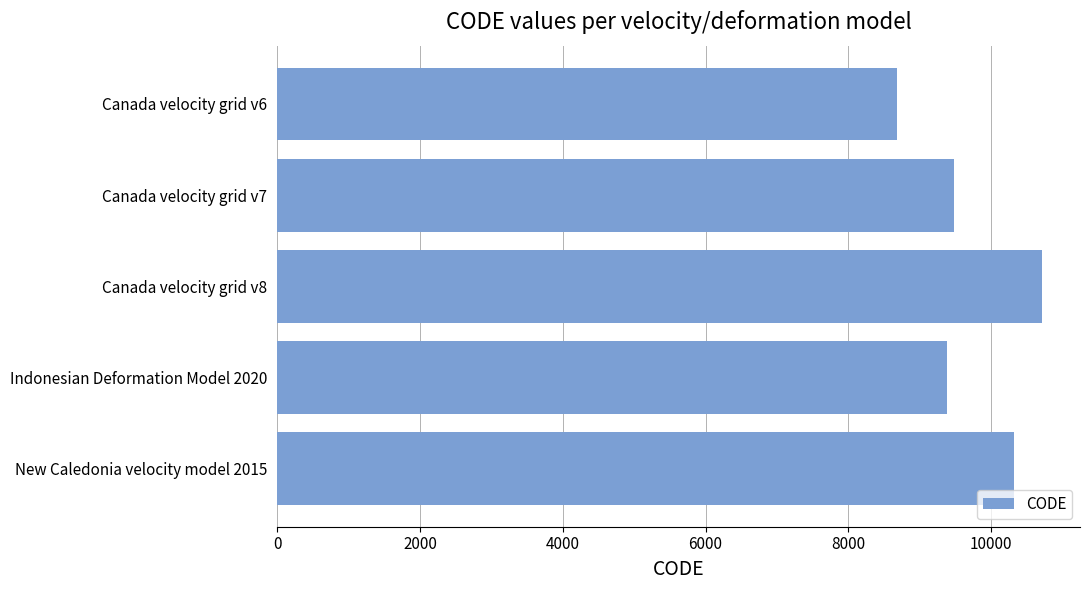

Which has a higher value, Canada velocity grid v8 or Indonesian Deformation Model 2020?

Canada velocity grid v8